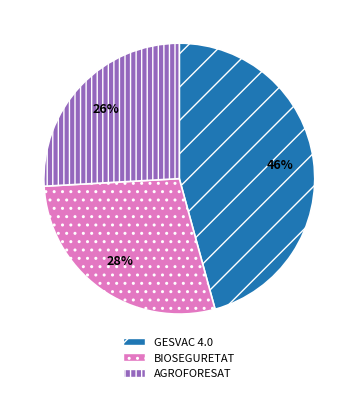

Count the number of slices in the pie.

3